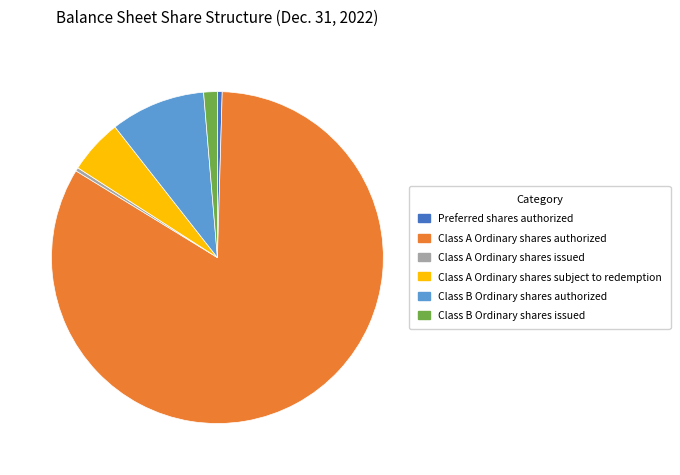

Combined, do Class A Ordinary shares authorized and Class B Ordinary shares authorized account for over 50%?

Yes